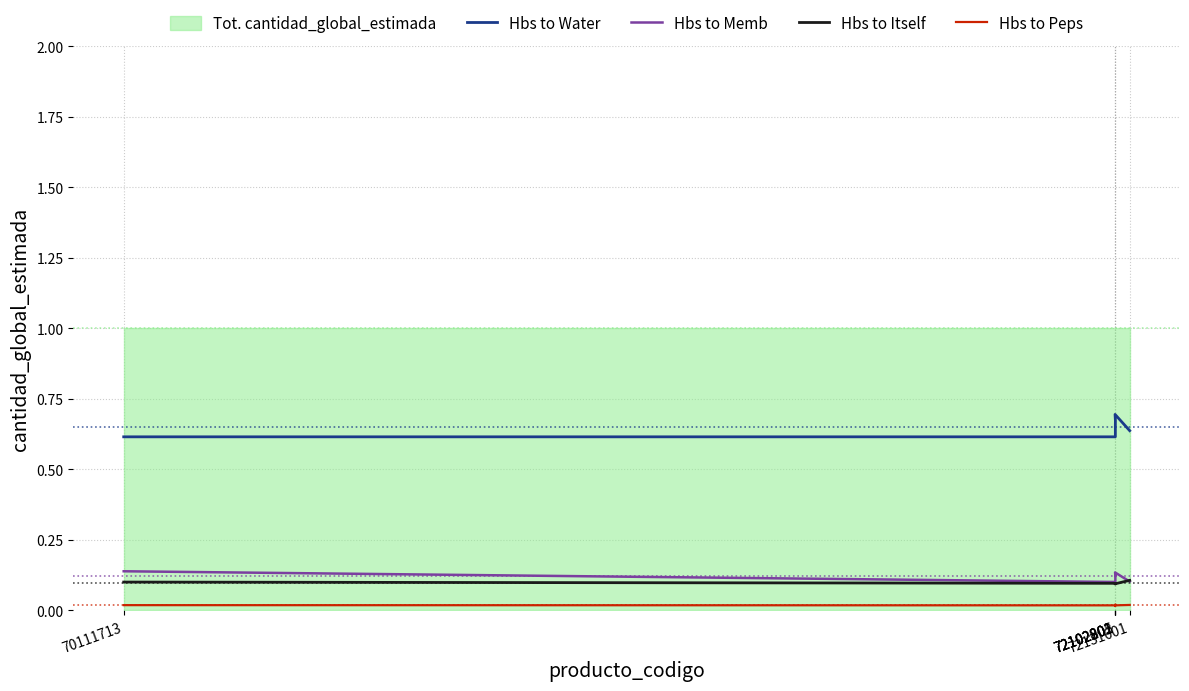

At which category is the sum across all series the highest?

72102201